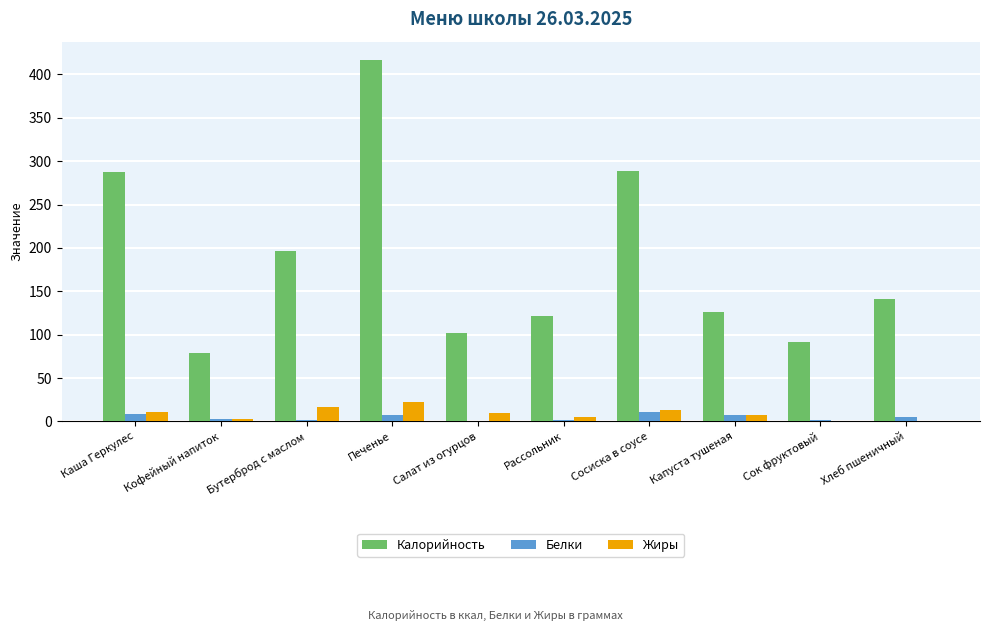

Which series changed the most between Печенье and Хлеб пшеничный?

Калорийность